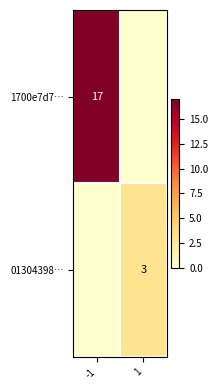

Which label corresponds to the smallest value in the chart?

1